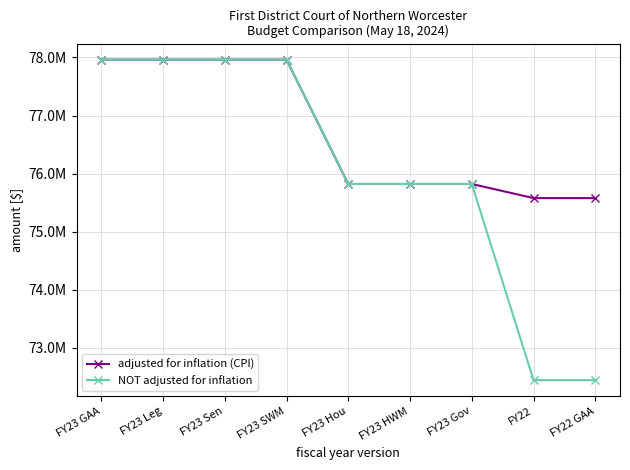

Which series changed the most between FY23 SWM and FY23 Hou?

adjusted for inflation (CPI)